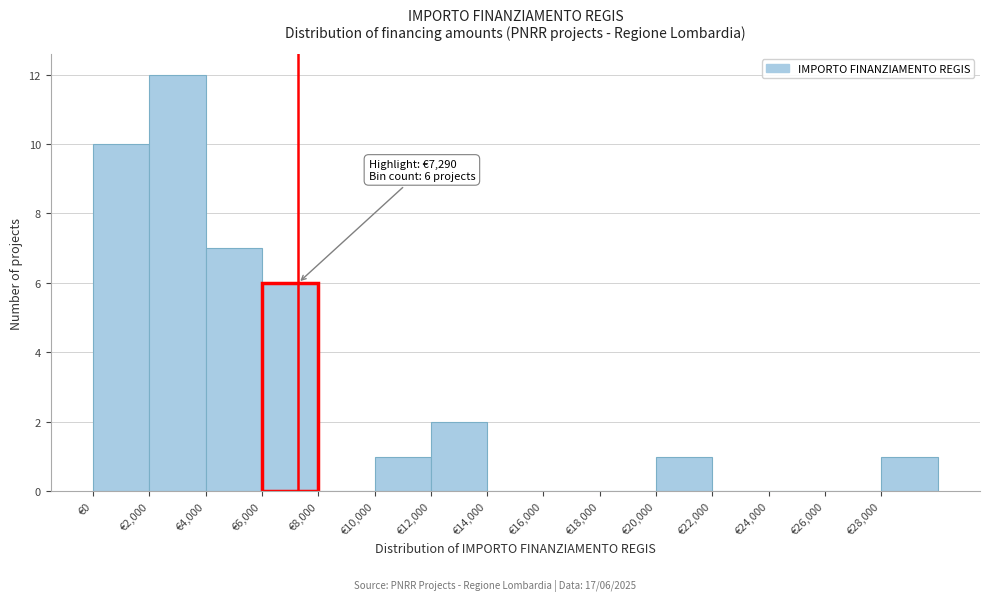

Which range on the x-axis has the tallest bar?

2000 to 4000